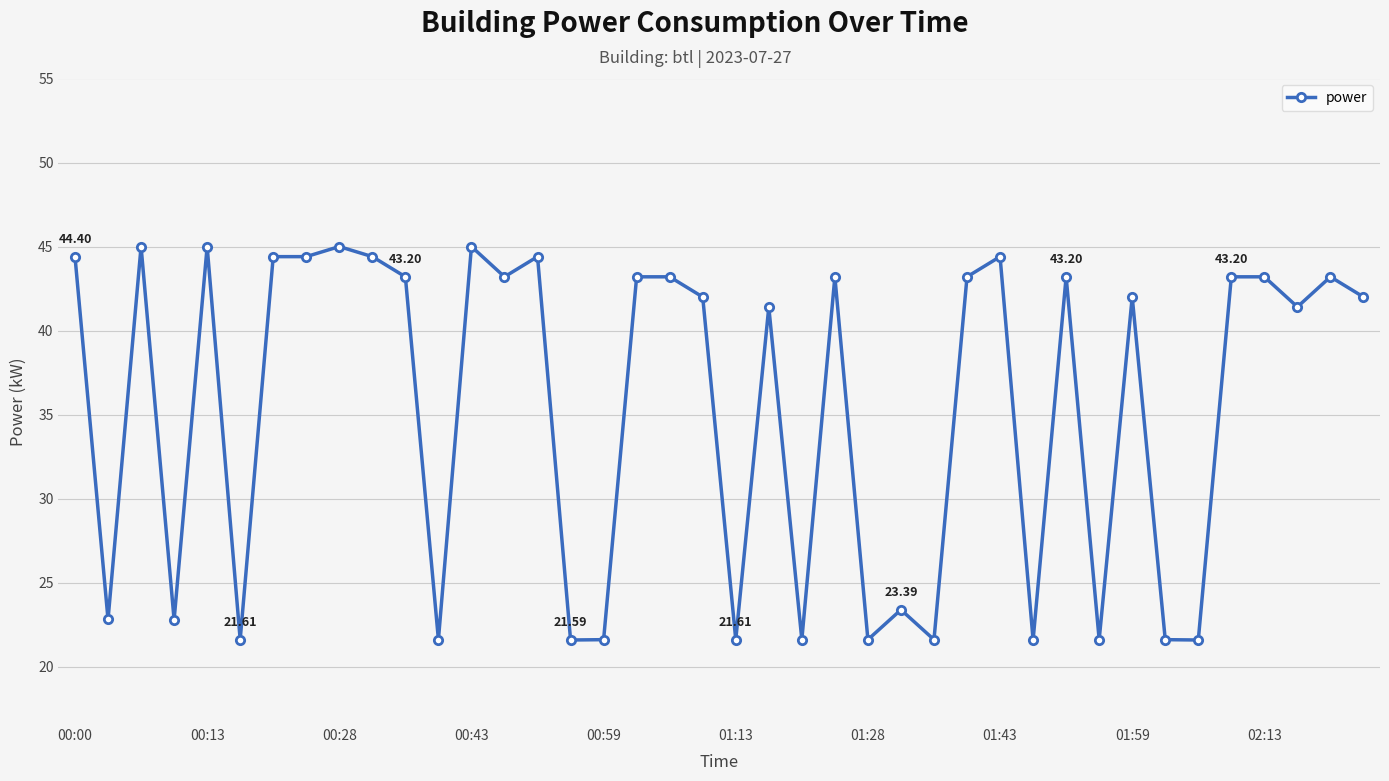

True or false: the data has more than 2 interior local peaks.

True